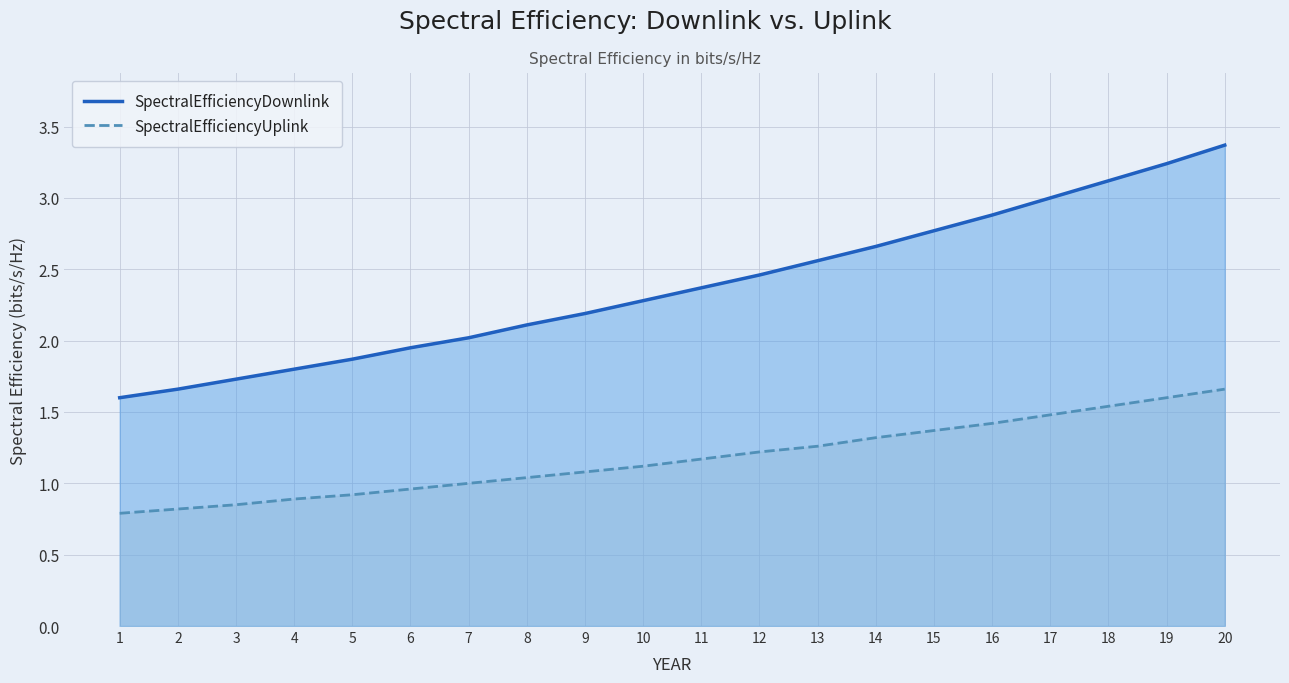

Which category has the highest value in the SpectralEfficiencyDownlink series?

20